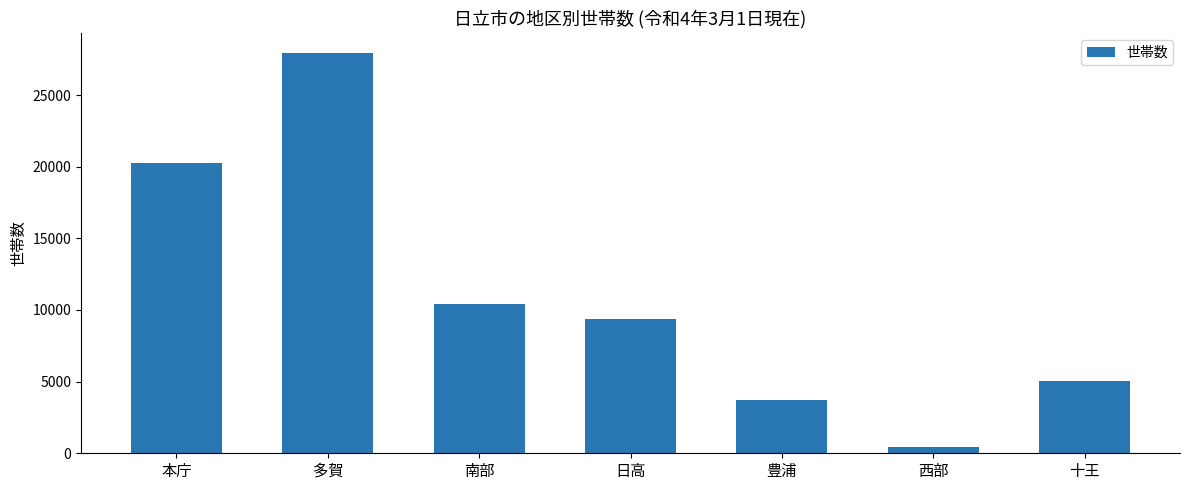

What value does the data have at 南部?

10408